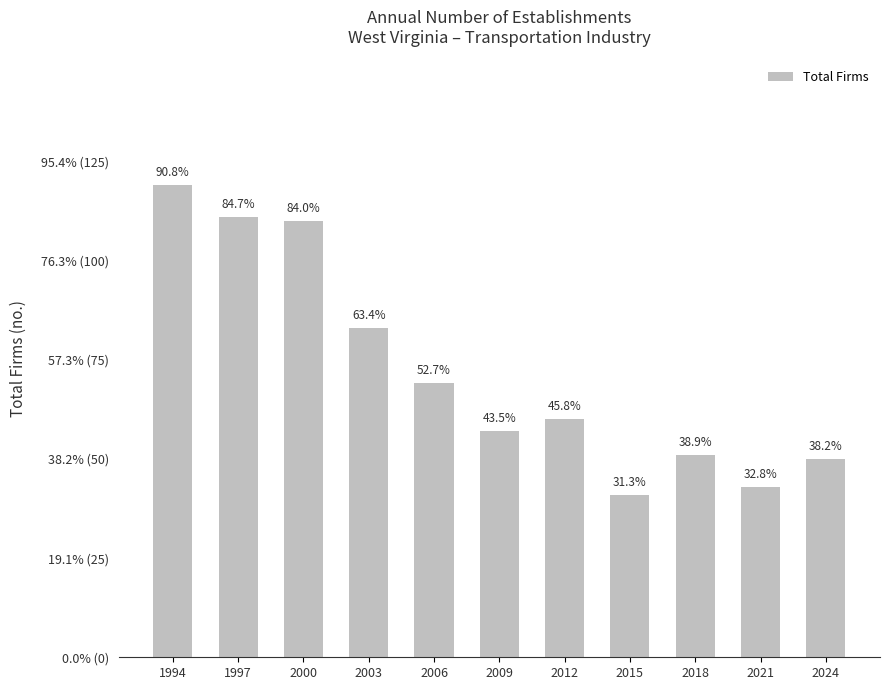

At which label is the value closest to 80?

2003